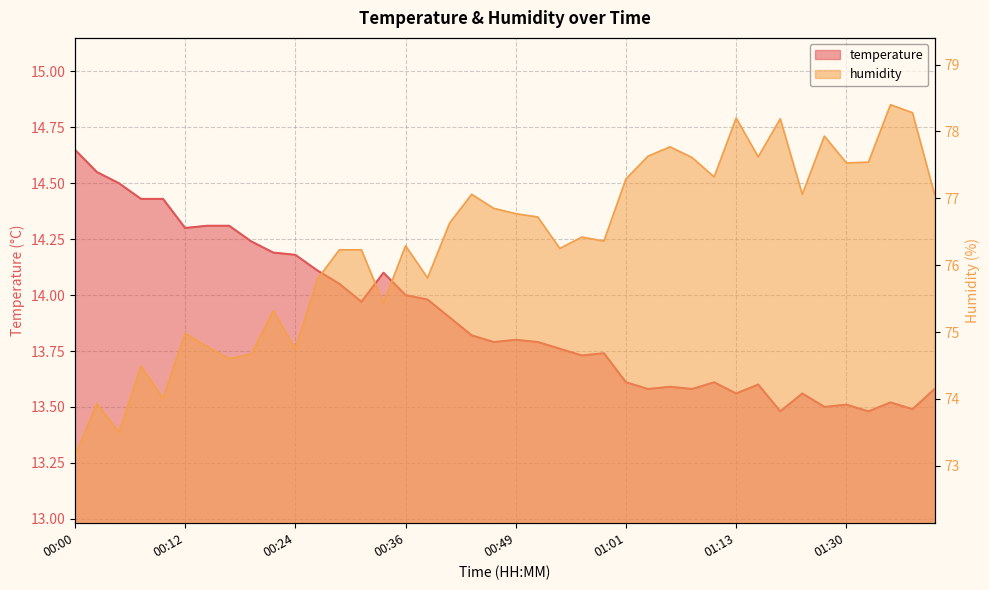

Between 00:24 and 01:40, which is larger?

00:24